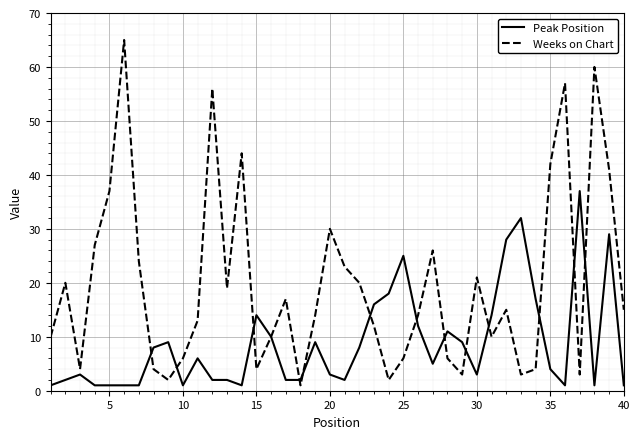

List the series in order of their peak value, highest first.

Weeks on Chart, Peak Position